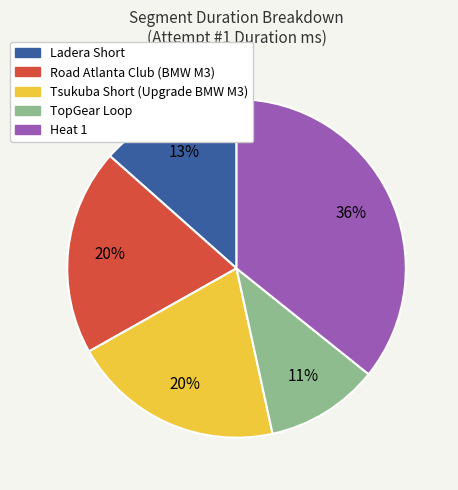

The Tsukuba Short (Upgrade BMW M3) slice represents 13% of the pie. True or false?

False